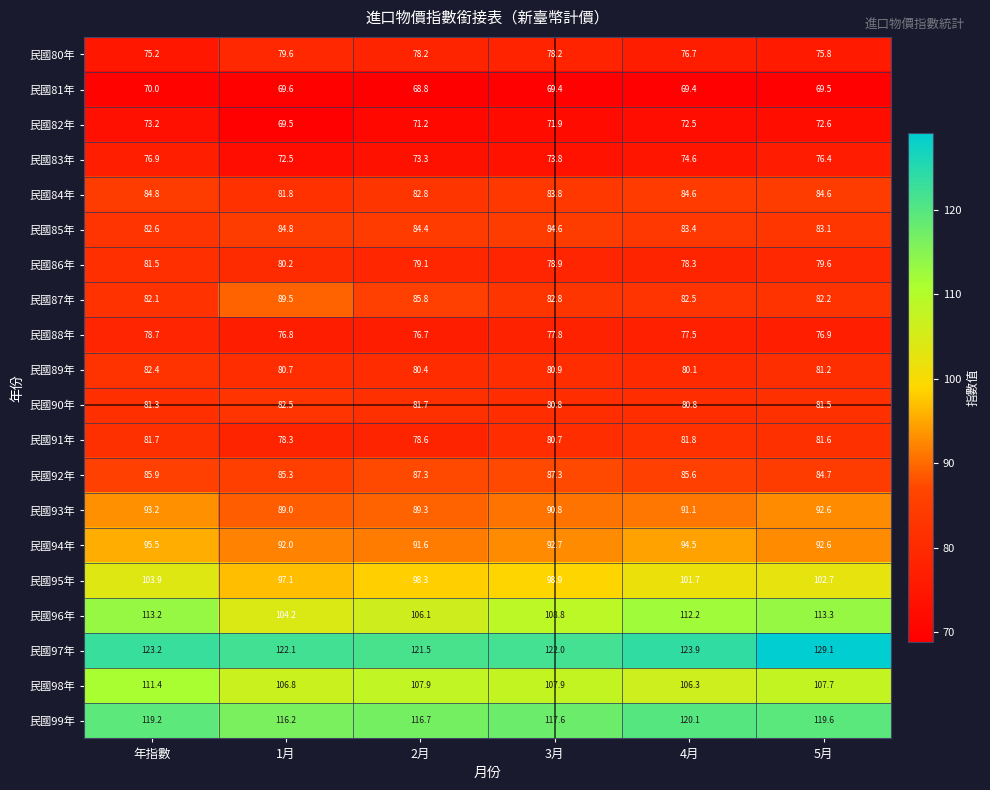

At which category is the sum across all series the highest?

年指數